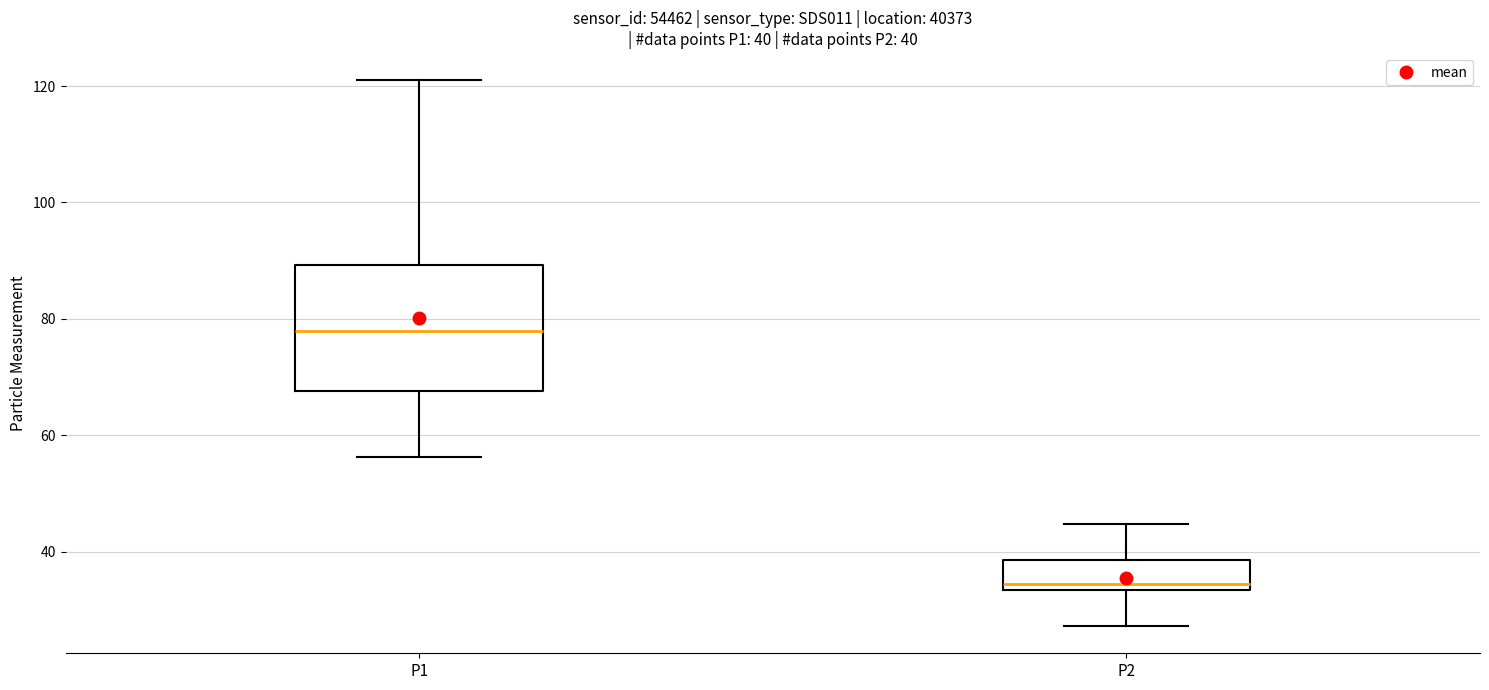

Comparing the boxes themselves (not the whiskers), which one is the tallest?

P1